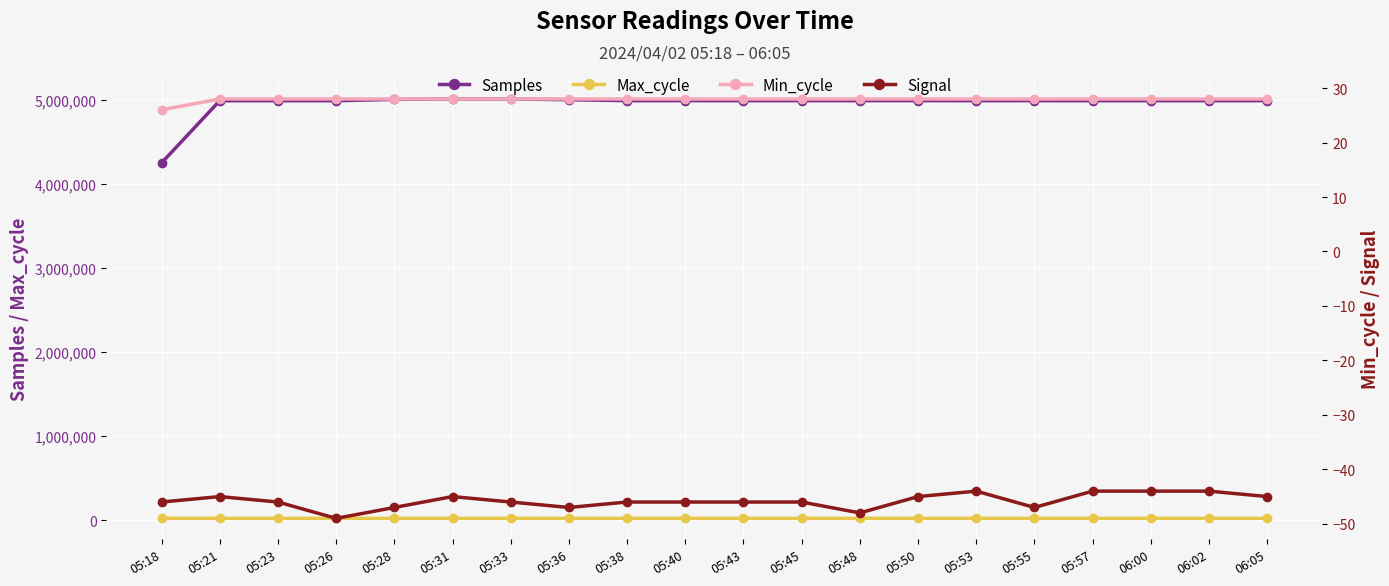

Reading left to right, extract all data points from this chart.

Samples: 05:18=4251495	05:21=4992101	05:23=4992105	05:26=4992005	05:28=5007943	05:31=5012665	05:33=5012108	05:36=5003899	05:38=4992407	05:40=4992556	05:43=4992432	05:45=4992534	05:48=4992610	05:50=4992708	05:53=4992415	05:55=4992557	05:57=4992151	06:00=4992417	06:02=4992126	06:05=4992494
Max_cycle: 05:18=20303	05:21=19914	05:23=19913	05:26=19922	05:28=19909	05:31=19913	05:33=19910	05:36=20005	05:38=19961	05:40=20299	05:43=20008	05:45=19922	05:48=20009	05:50=20004	05:53=19918	05:55=19910	05:57=20276	06:00=20009	06:02=20407	06:05=19914
Min_cycle: 05:18=26	05:21=28	05:23=28	05:26=28	05:28=28	05:31=28	05:33=28	05:36=28	05:38=28	05:40=28	05:43=28	05:45=28	05:48=28	05:50=28	05:53=28	05:55=28	05:57=28	06:00=28	06:02=28	06:05=28
Signal: 05:18=-46	05:21=-45	05:23=-46	05:26=-49	05:28=-47	05:31=-45	05:33=-46	05:36=-47	05:38=-46	05:40=-46	05:43=-46	05:45=-46	05:48=-48	05:50=-45	05:53=-44	05:55=-47	05:57=-44	06:00=-44	06:02=-44	06:05=-45